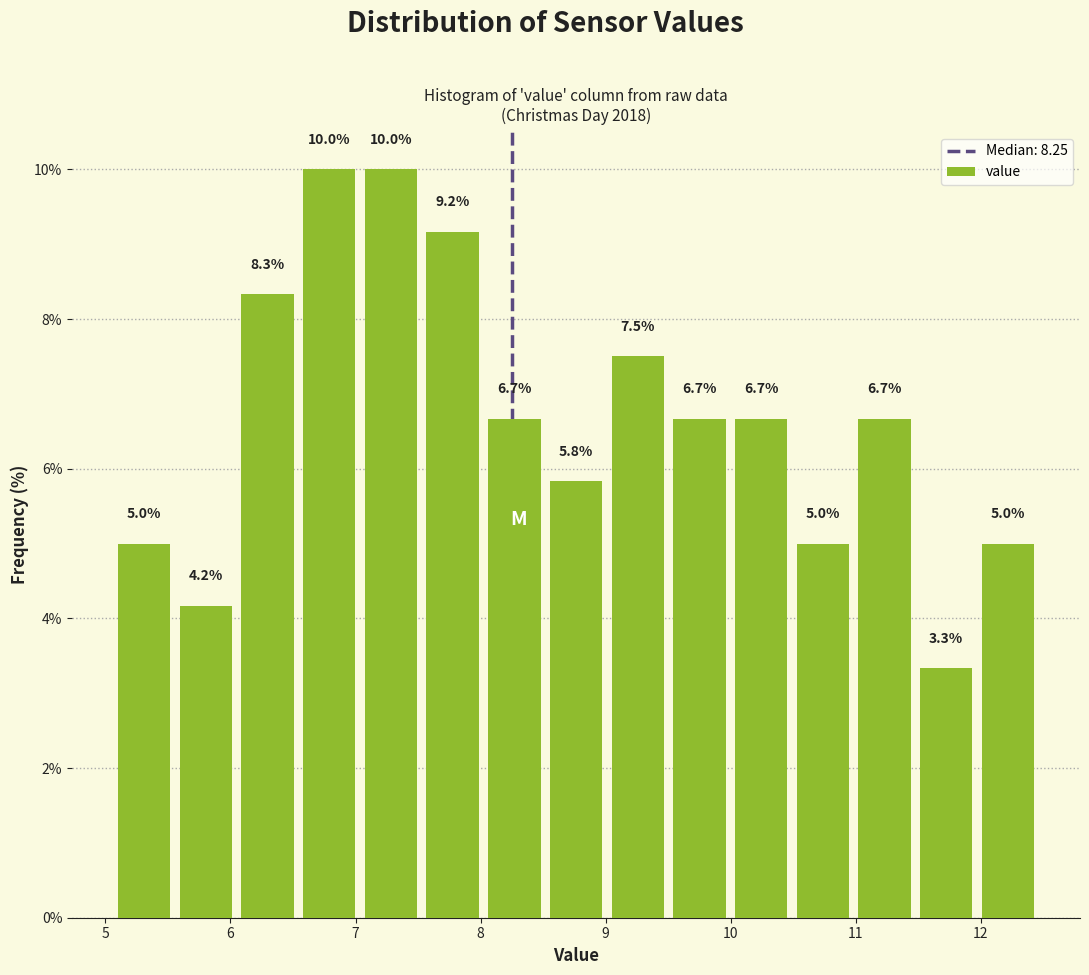

What is the height of the bar covering 5.1 to 5.6 on the x-axis? The bar edges are not printed on the chart, so give them approximately, as read against the axis.

5.0